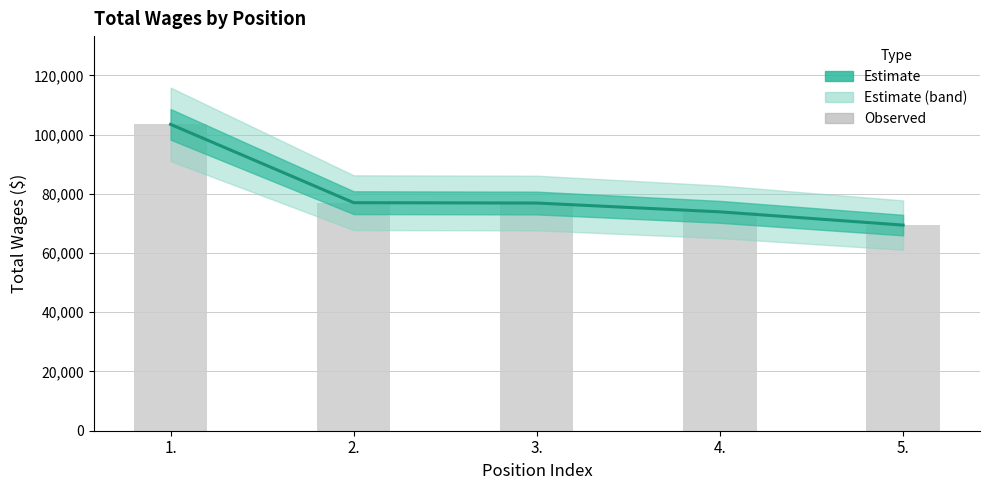

At which category is the sum across all series the highest?

1.